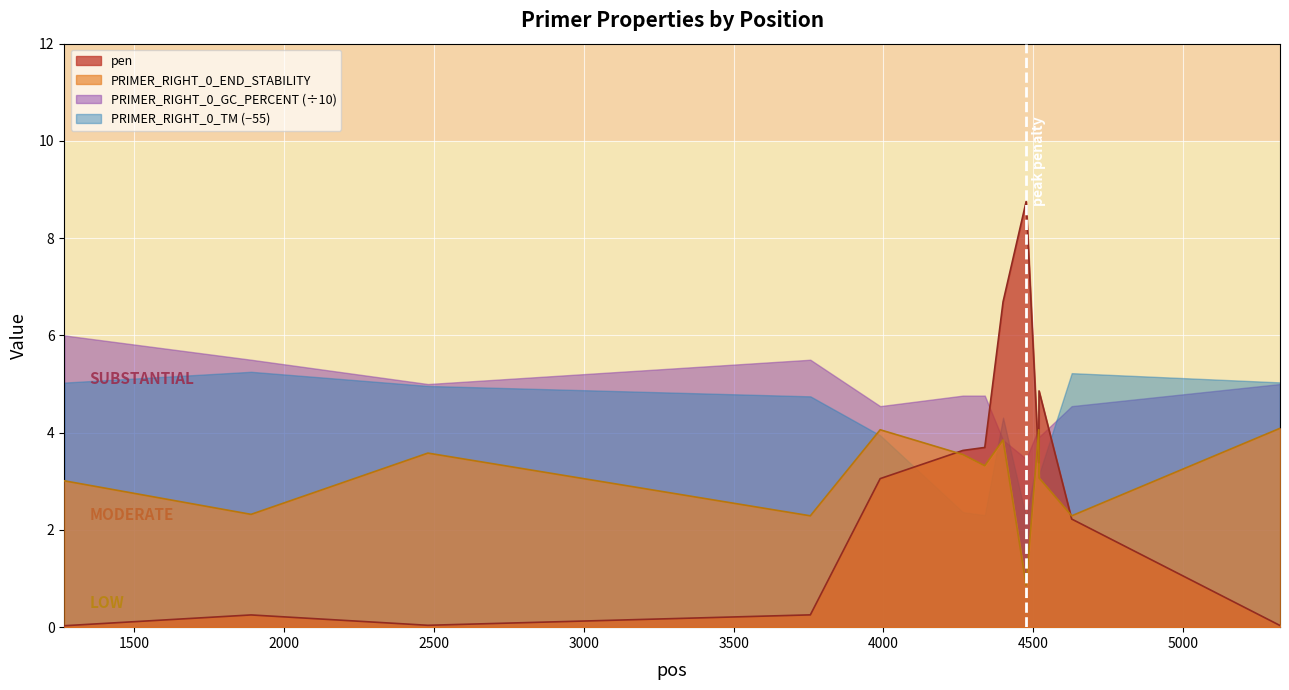

Which category has the highest value across all series?

4476